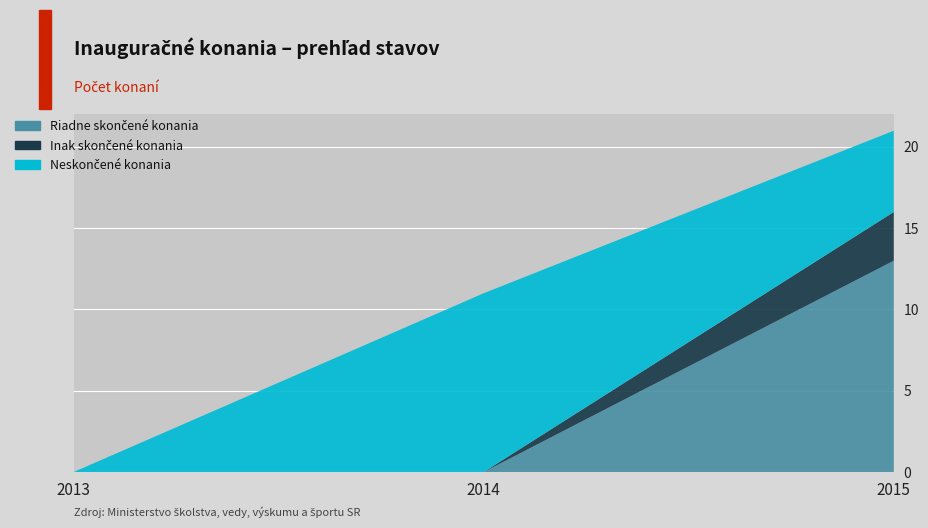

Reading right to left, list all the values displayed in this chart.

Riadne skončené konania: 2015=13	2014=0	2013=0
Inak skončené konania: 2015=3	2014=0	2013=0
Neskončené konania: 2015=5	2014=11	2013=0